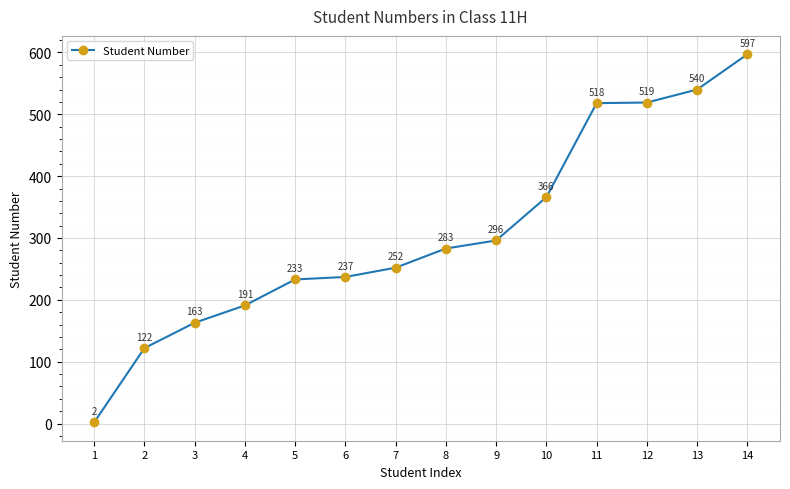

How many distinct data groups are displayed?

1